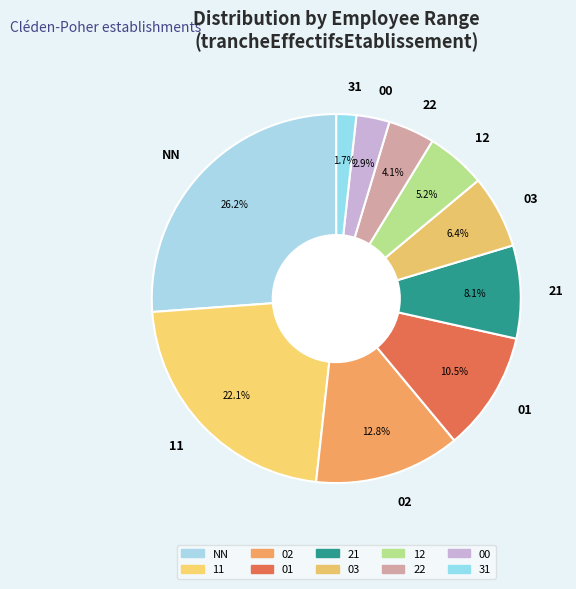

How many segments does this pie chart have?

10